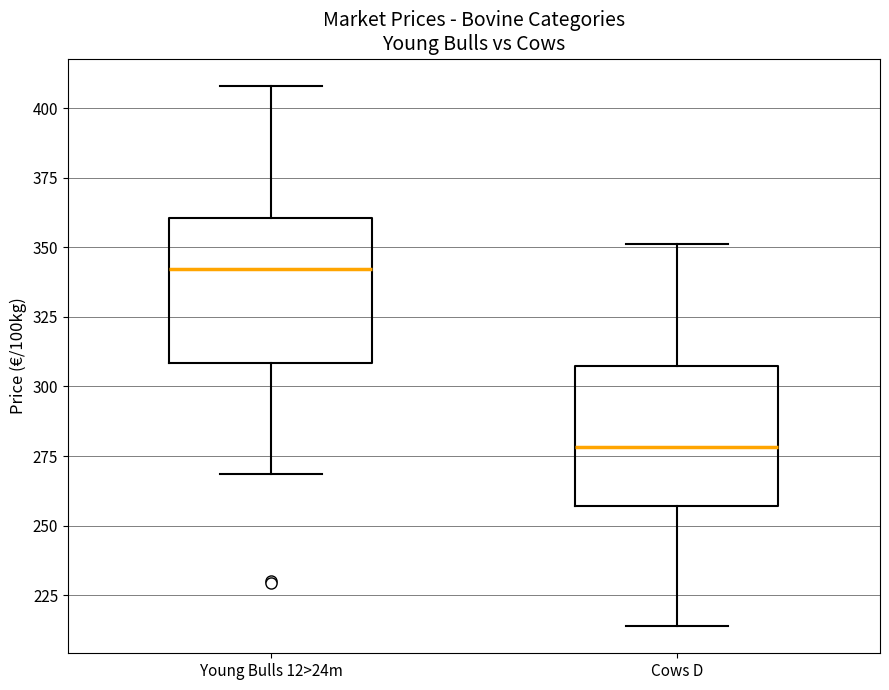

Where does the lower whisker of the box for Cows D end on the y-axis? The values are not printed on the chart, so give them approximately, as read against the axis.

215